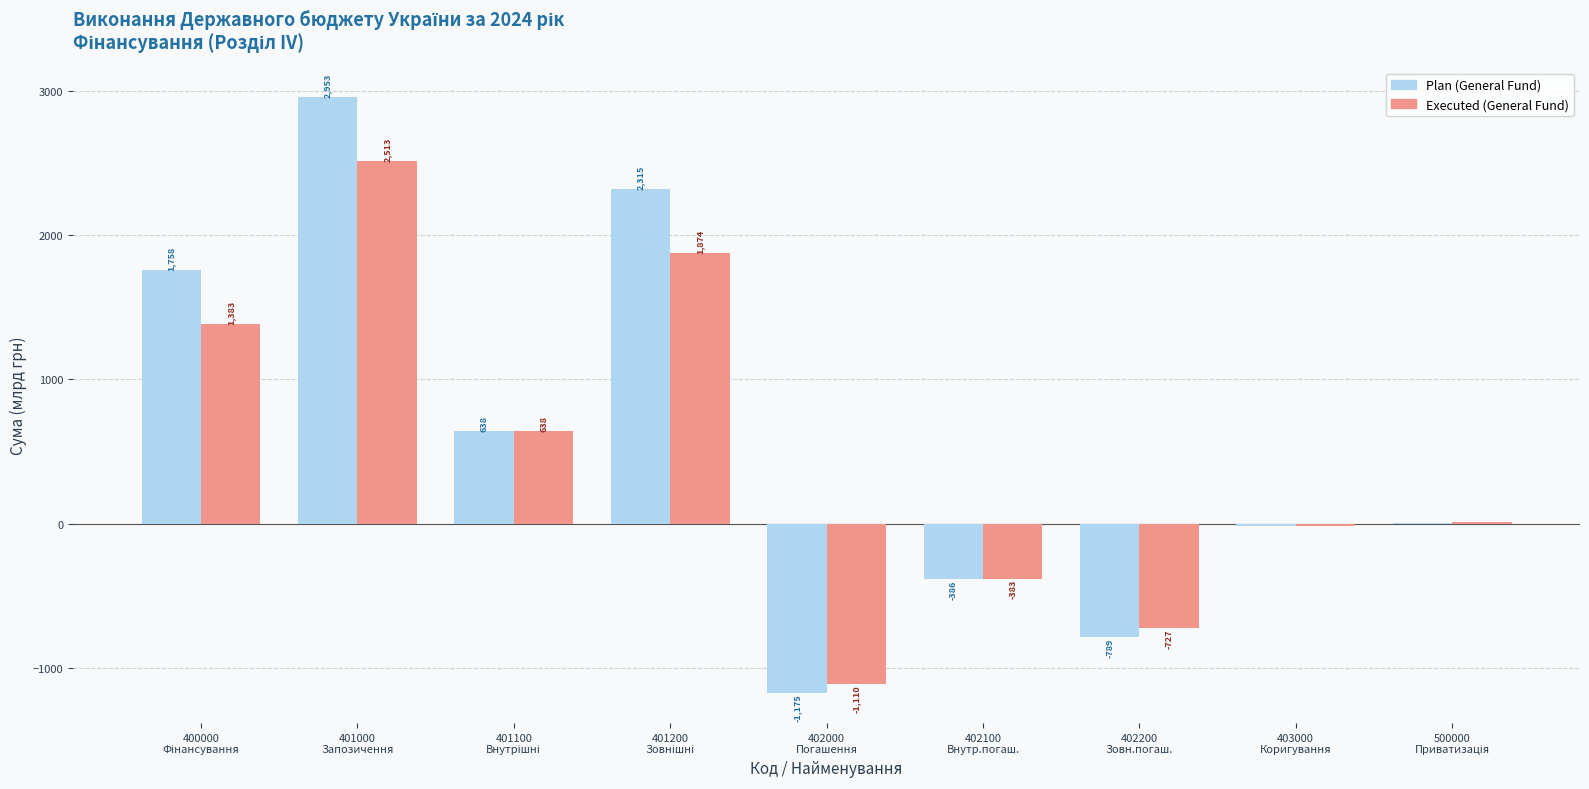

What is the maximum value shown in the chart?

2953.0